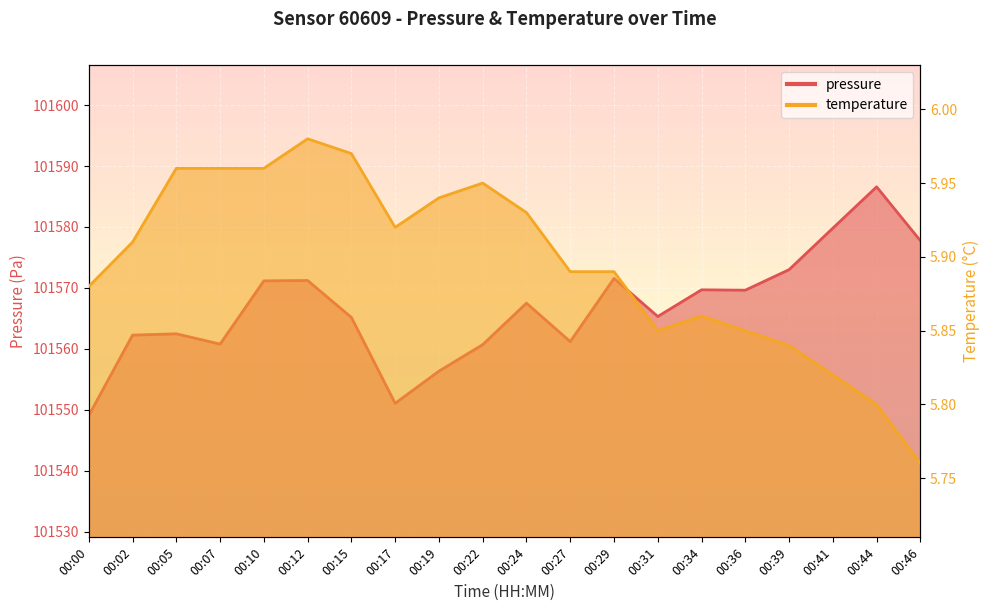

Rank the series by their average value, from highest to lowest.

pressure, temperature